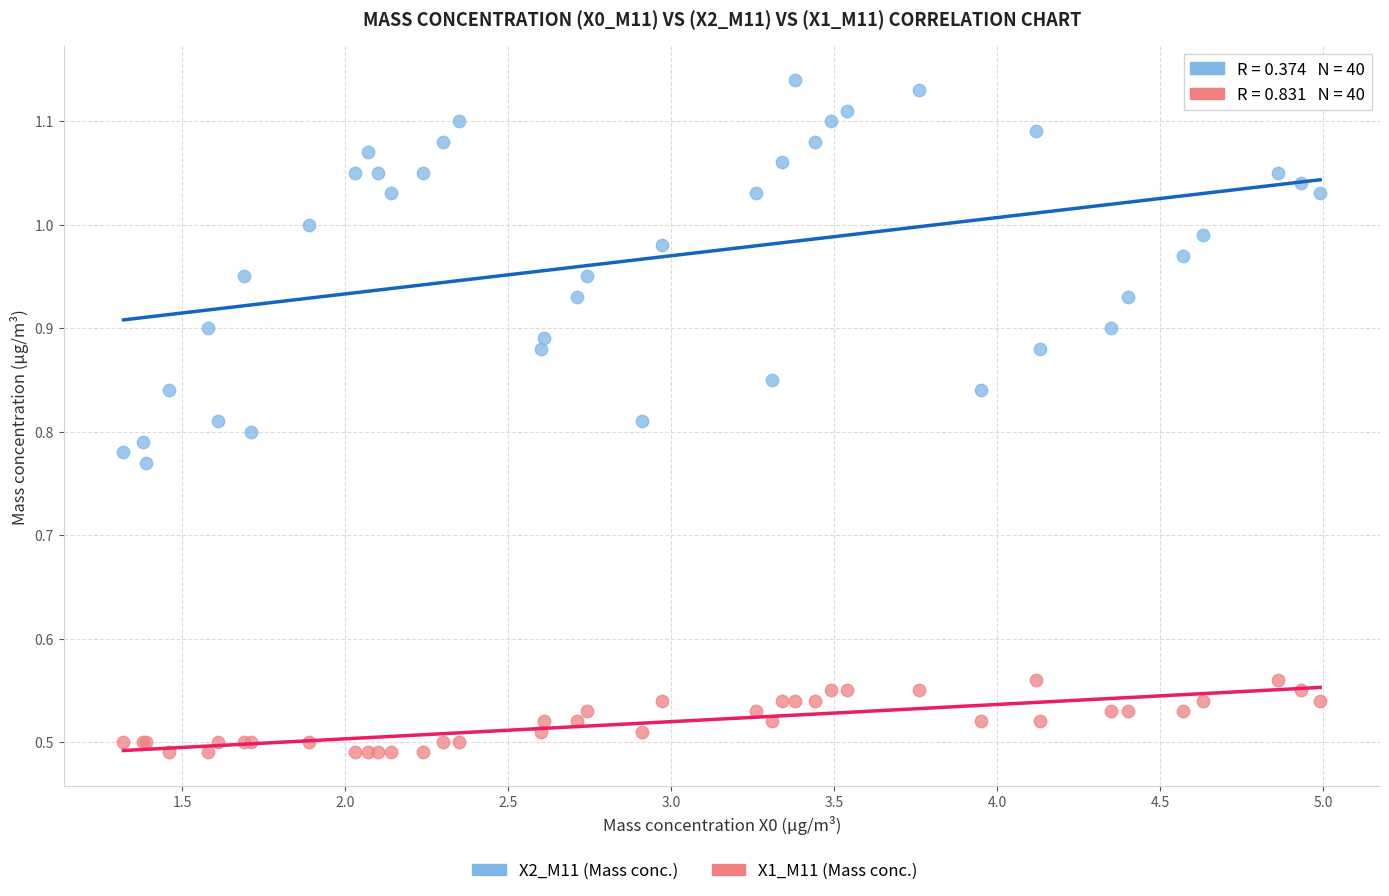

Which series contains the highest Y value?

X2_M11 (Mass conc.)